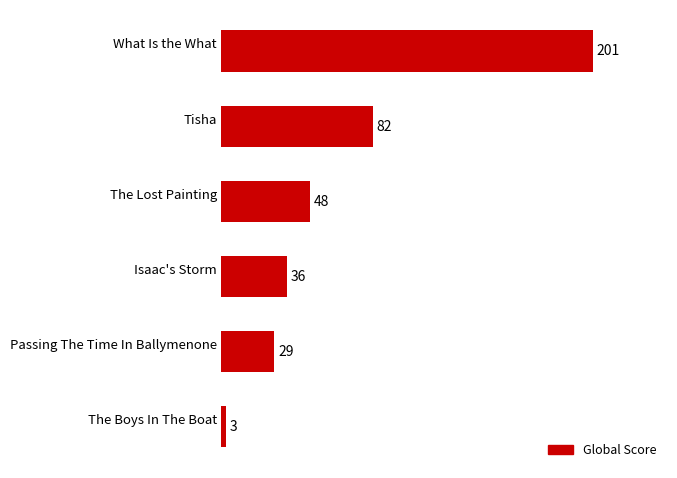

Does the chart contain any negative values?

No